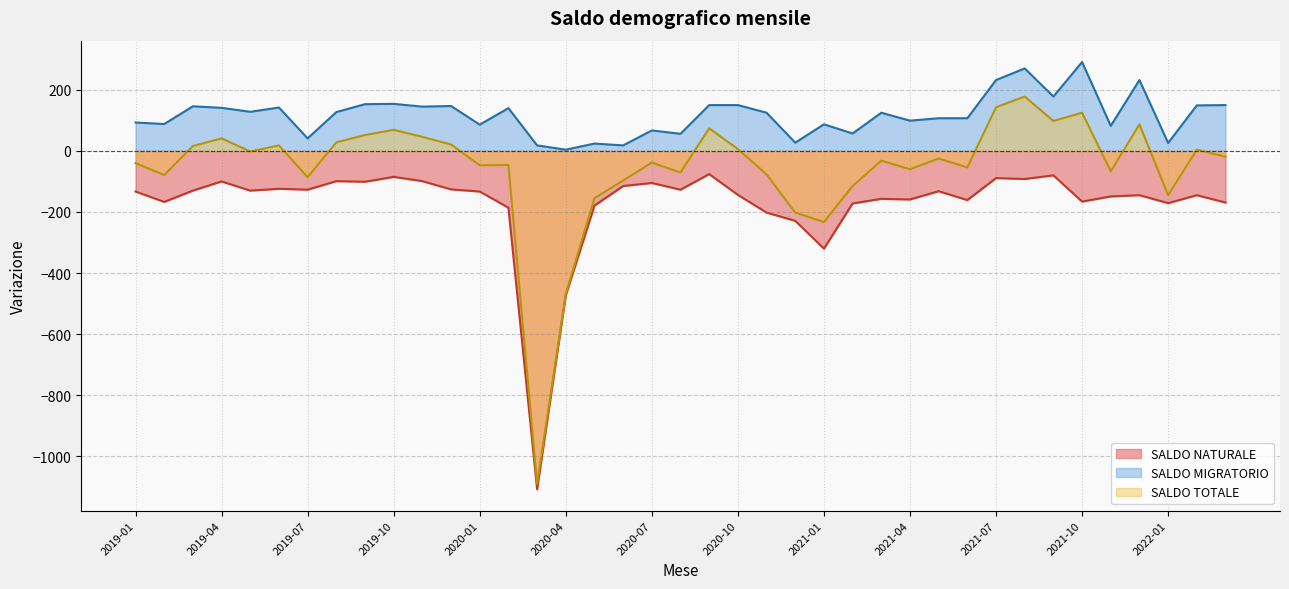

Reading left to right, list all the values displayed in this chart.

SALDO NATURALE: -133	-167	-130	-100	-130	-124	-127	-99	-101	-85	-99	-126	-133	-186	-1108	-473	-179	-115	-105	-127	-76	-144	-202	-229	-320	-172	-157	-159	-132	-161	-89	-92	-80	-166	-149	-145	-171	-145	-169
SALDO MIGRATORIO: 93	88	146	141	128	142	41	127	153	154	145	147	86	140	18	4	24	18	67	56	150	150	125	27	87	57	125	99	107	107	232	270	178	291	82	232	26	149	150
SALDO TOTALE: -40	-79	16	41	-2	18	-86	28	52	69	46	21	-47	-46	-1090	-469	-155	-97	-38	-71	74	6	-77	-202	-233	-115	-32	-60	-25	-54	143	178	98	125	-67	87	-145	4	-19